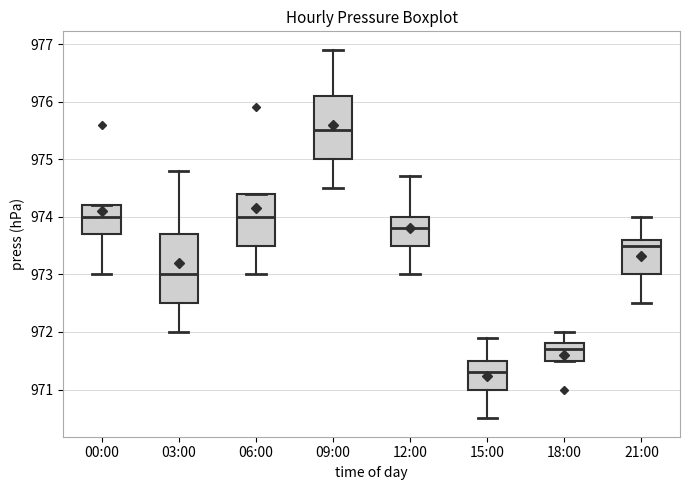

Where is the lower edge of the box for 12:00 on the y-axis? The values are not printed on the chart, so give them approximately, as read against the axis.

973.5